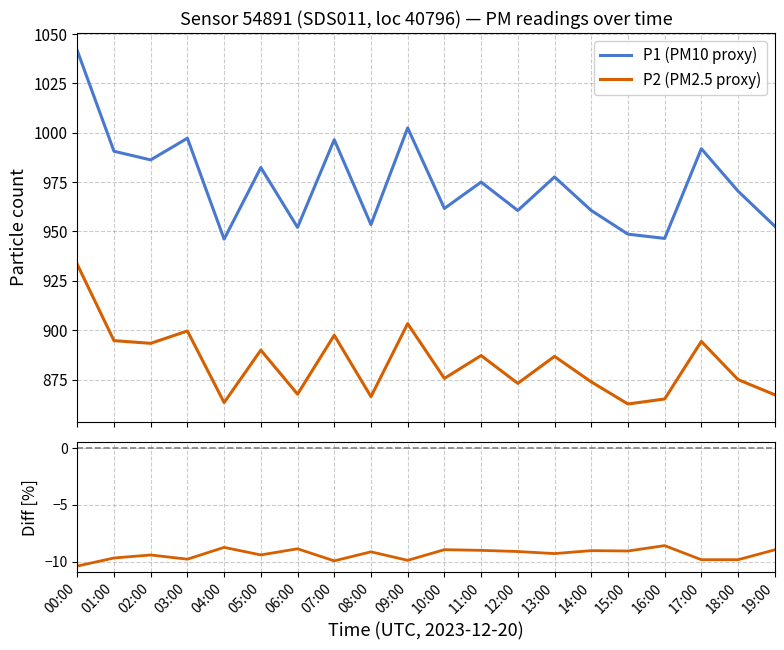

Is it true that (P2−P1)/P1 [%] equals -13.4 at 05:00?

False